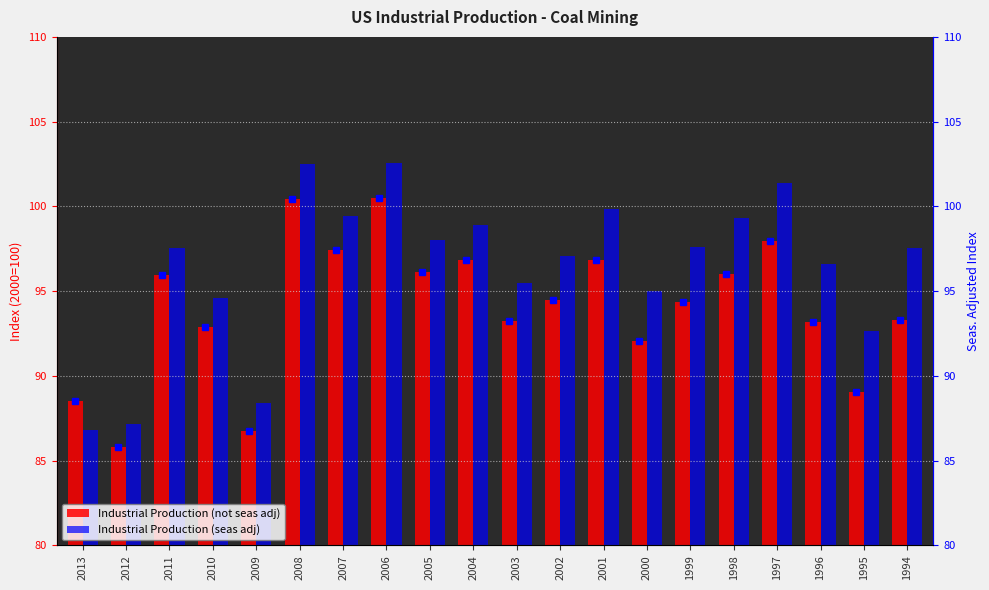

What is the value of the Industrial Production (not seas adj) bar at the 8th from the left?

100.5